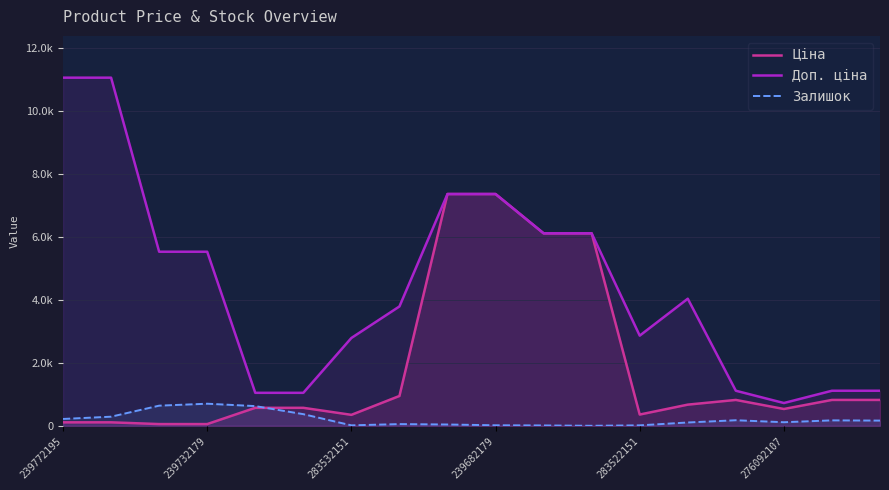

How many lines are shown in the chart?

3